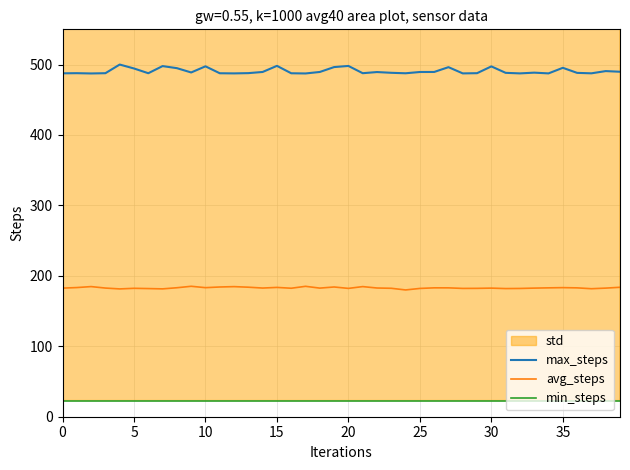

True or false: max_steps and avg_steps cross at least once.

False